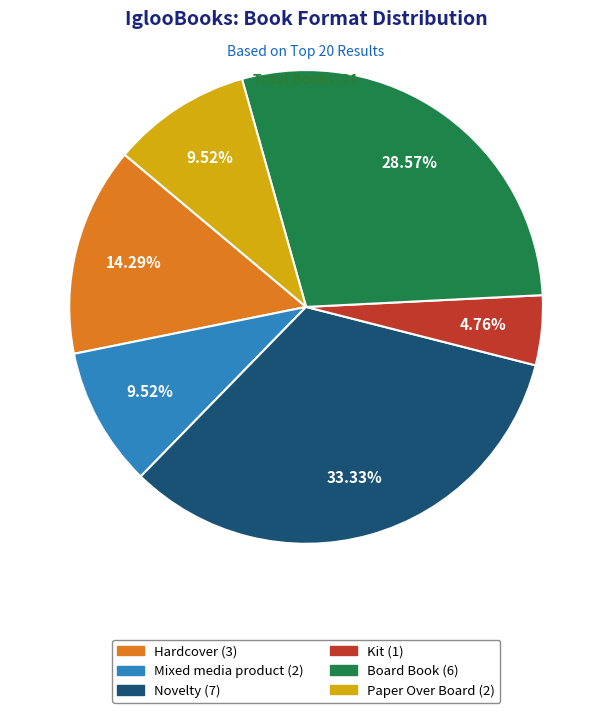

What percentage is the Kit slice, to the nearest percent?

5%